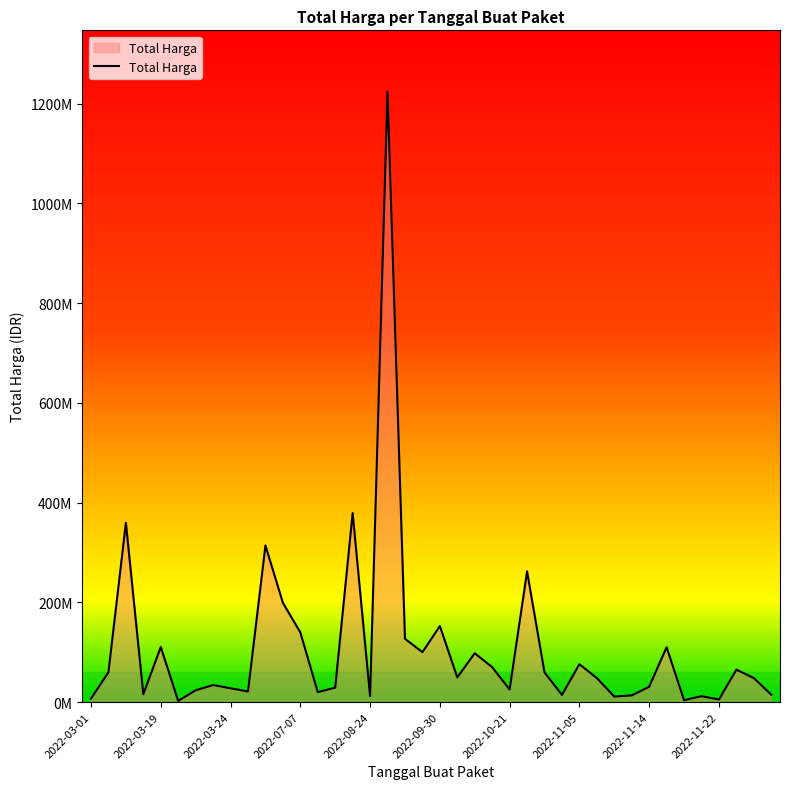

What is the value of the 16th point from the left?

379075000